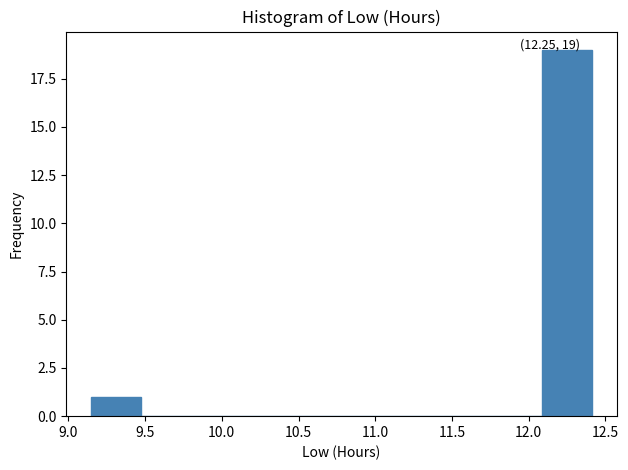

Over which range of the x-axis is the bar tallest?

12.10 to 12.40